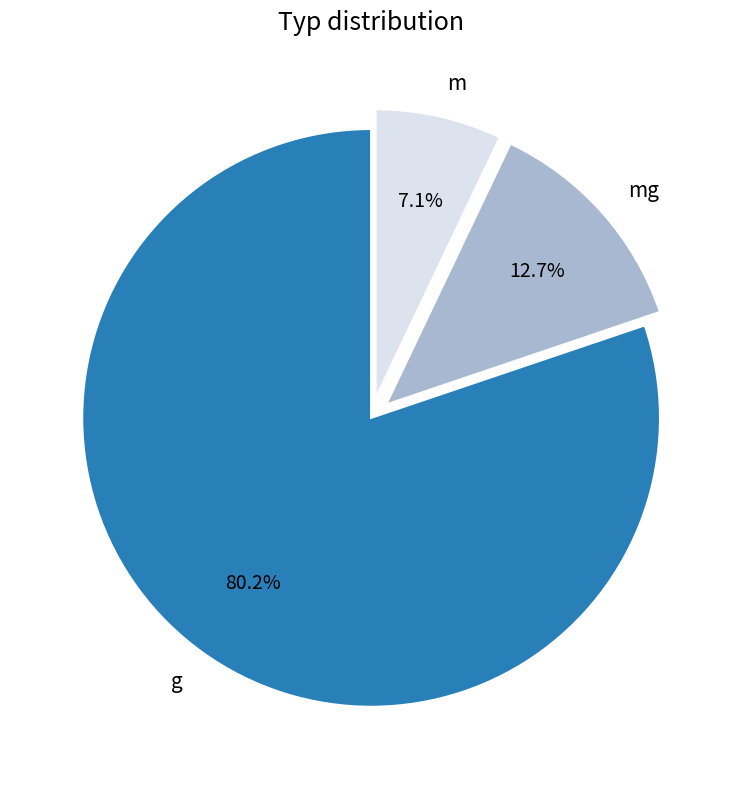

Which category has the biggest portion of the pie?

g